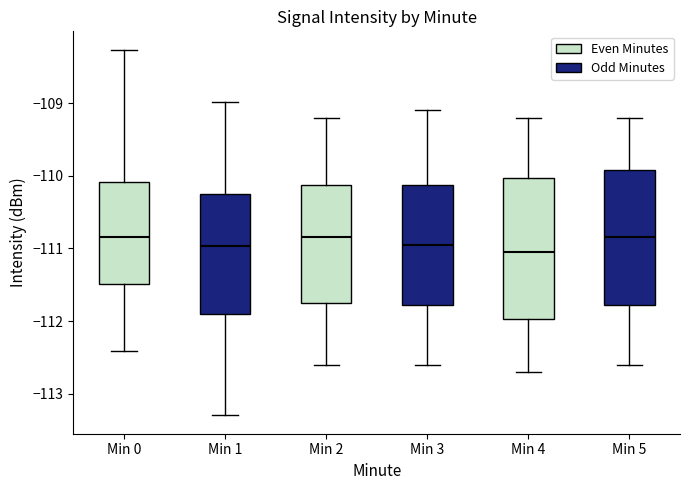

Reading left to right, transcribe this box plot: for each box, give where its median line is, the range the box spans, and where its two whiskers end, as read against the y-axis. The values are not printed on the chart, so give them approximately, as read against the axis.

Min 0: median -110.8, box -111.5 to -110.1, whiskers -112.4 to -108.3
Min 1: median -111.0, box -111.9 to -110.2, whiskers -113.3 to -109.0
Min 2: median -110.8, box -111.7 to -110.1, whiskers -112.6 to -109.2
Min 3: median -110.9, box -111.8 to -110.1, whiskers -112.6 to -109.1
Min 4: median -111.0, box -112.0 to -110.0, whiskers -112.7 to -109.2
Min 5: median -110.8, box -111.8 to -109.9, whiskers -112.6 to -109.2